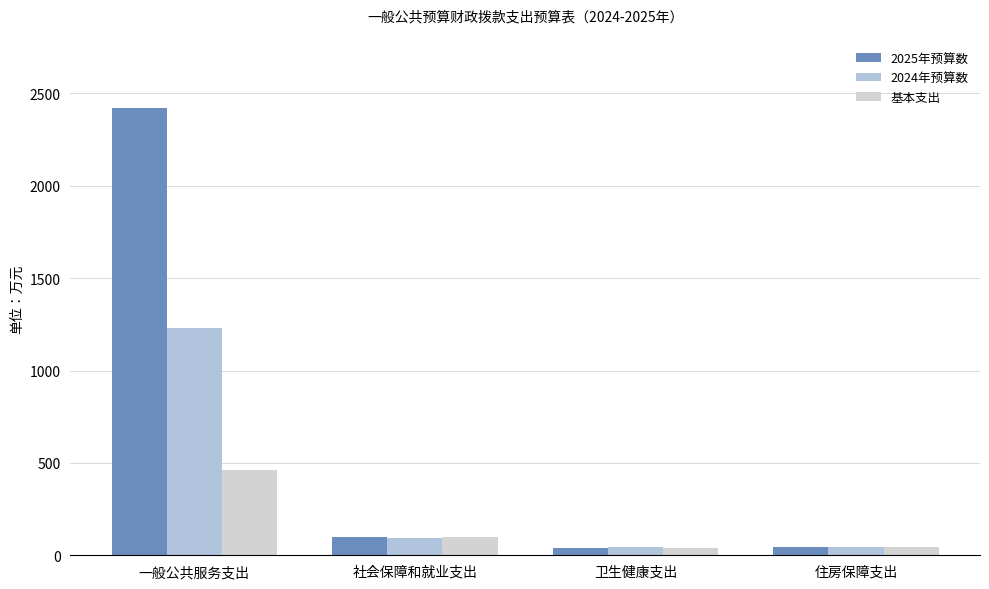

How many groups of bars are there?

4